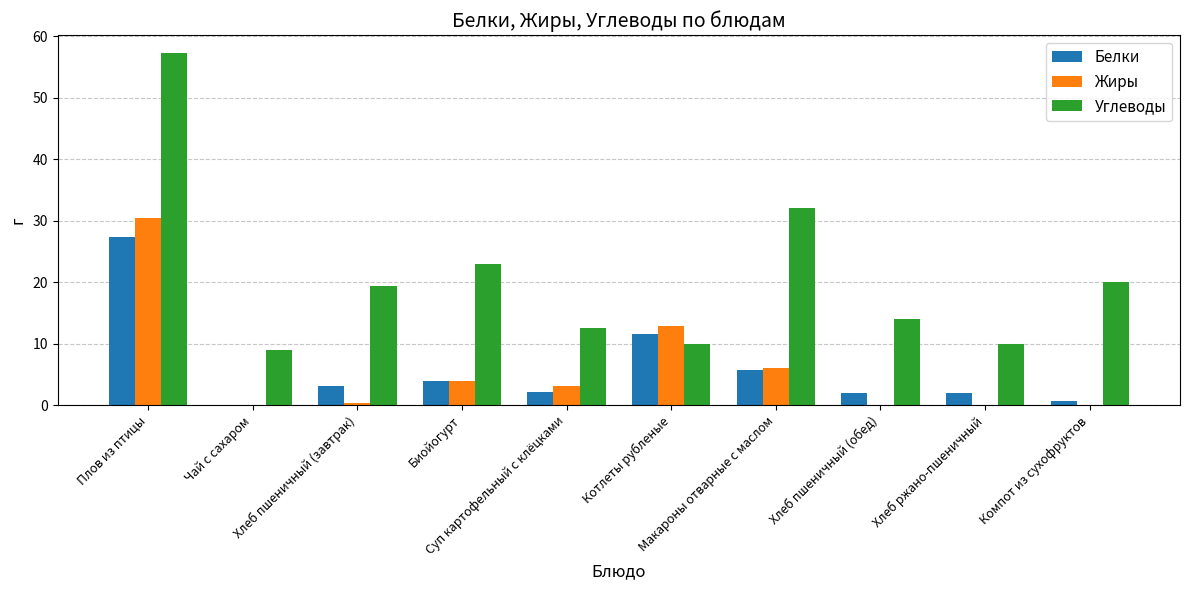

What is the greatest value displayed?

57.3